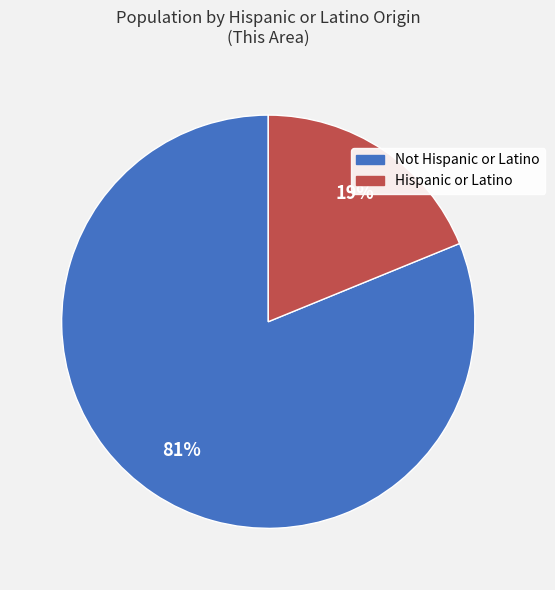

What is the ratio of the value at Hispanic or Latino to the value at Not Hispanic or Latino?

0.2